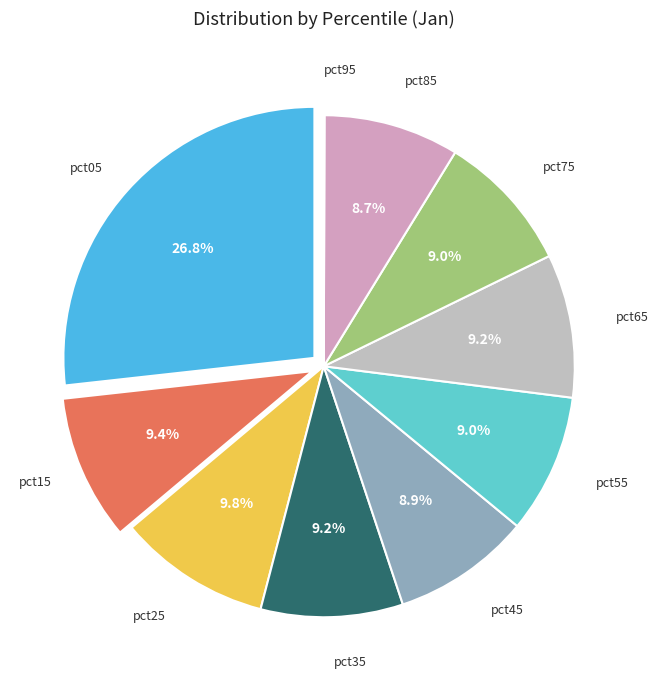

To the nearest percent, what is the difference between the largest and smallest slice percentages?

27%